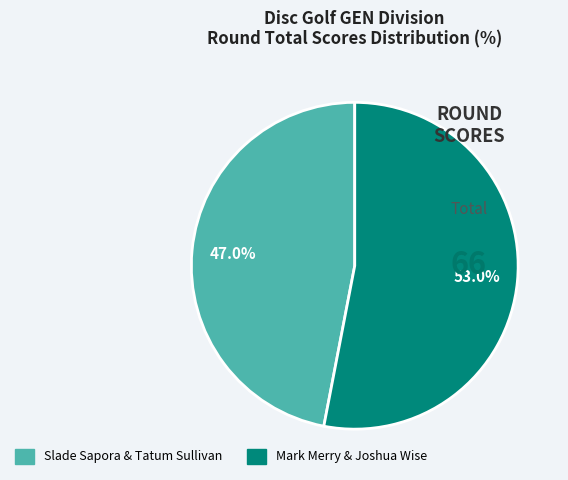

Rank the categories by value from highest to lowest.

Mark Merry & Joshua Wise, Slade Sapora & Tatum Sullivan